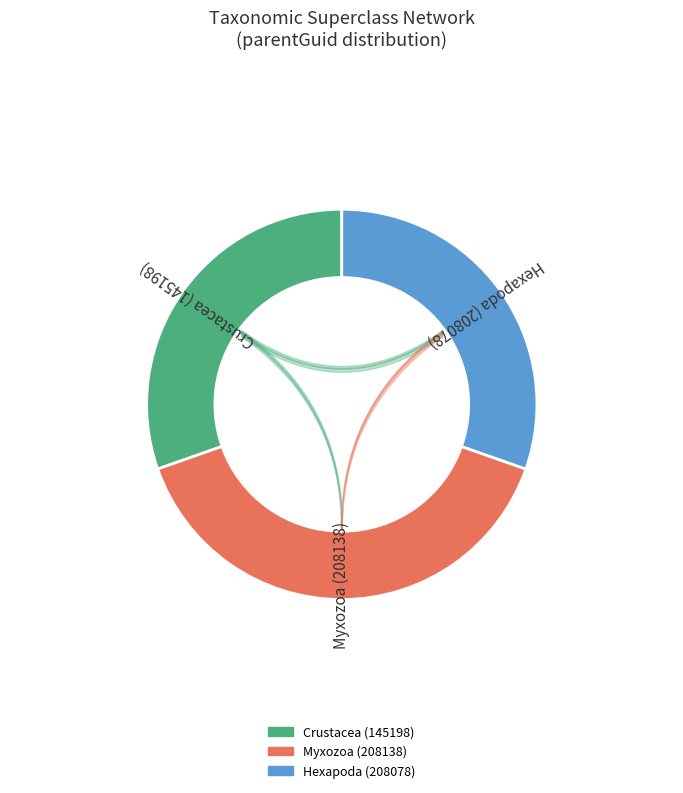

Is the sum of Myxozoa (208138) and Crustacea (145198) greater than half?

Yes